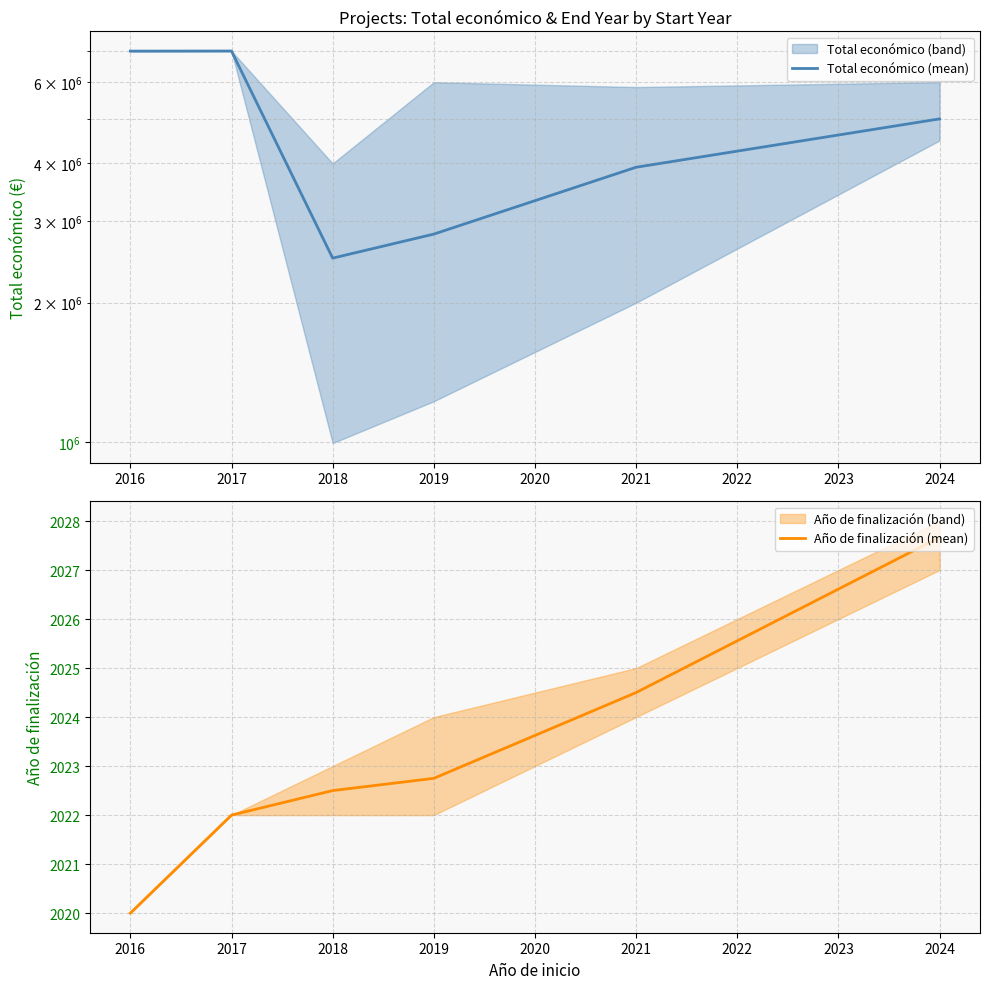

Read the Año de finalización (mean) value at 2016.

2020.0